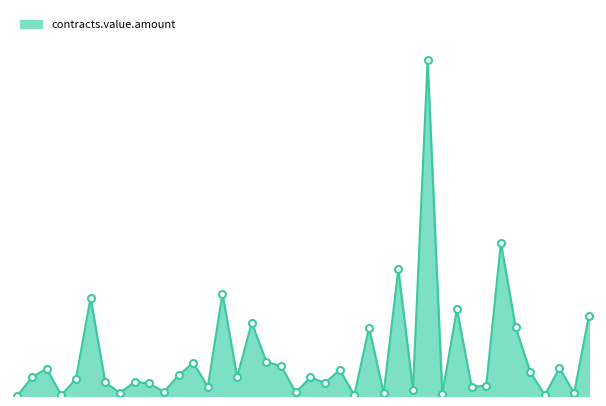

Does the chart have visible grid lines?

No